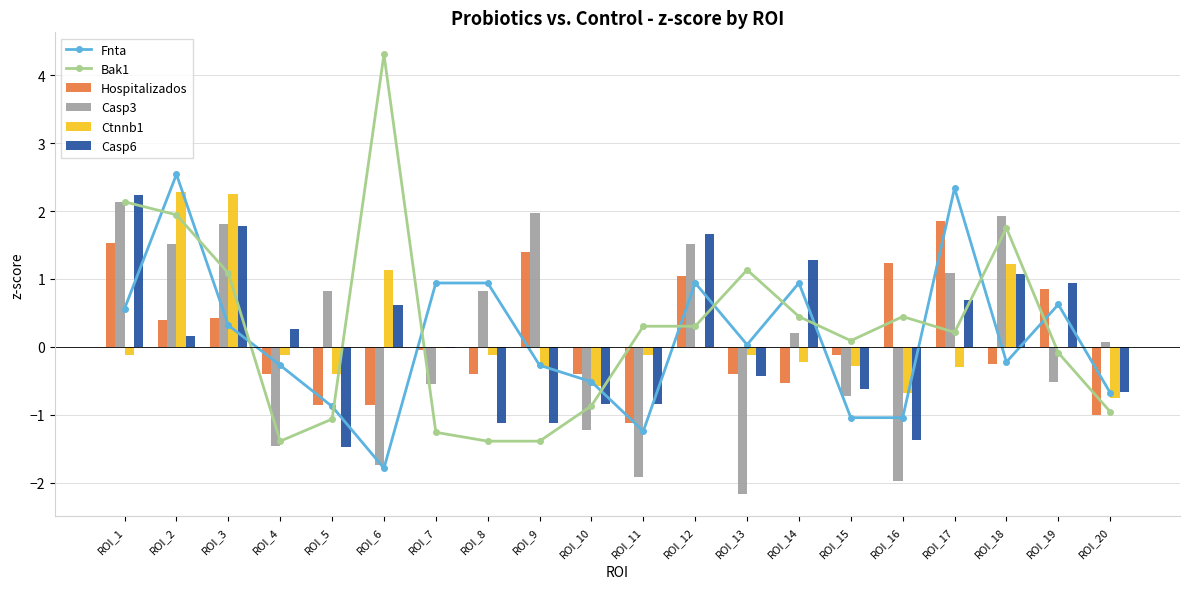

Which series has the largest total across all categories?

Bak1